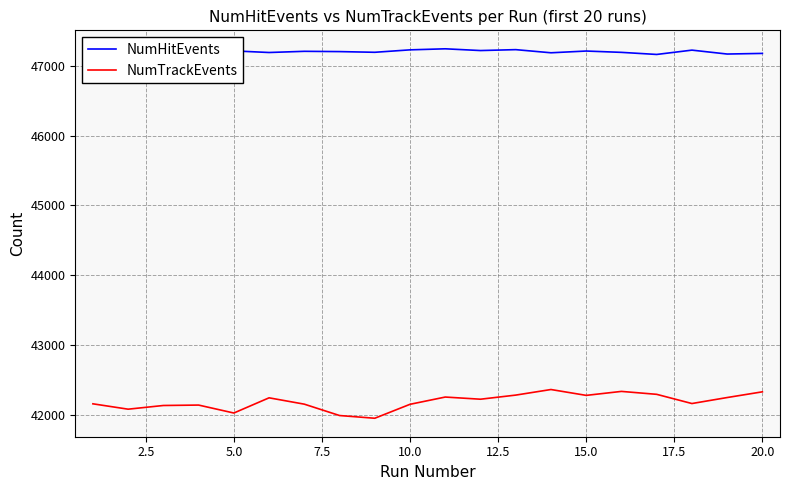

How many lines are shown in the chart?

2